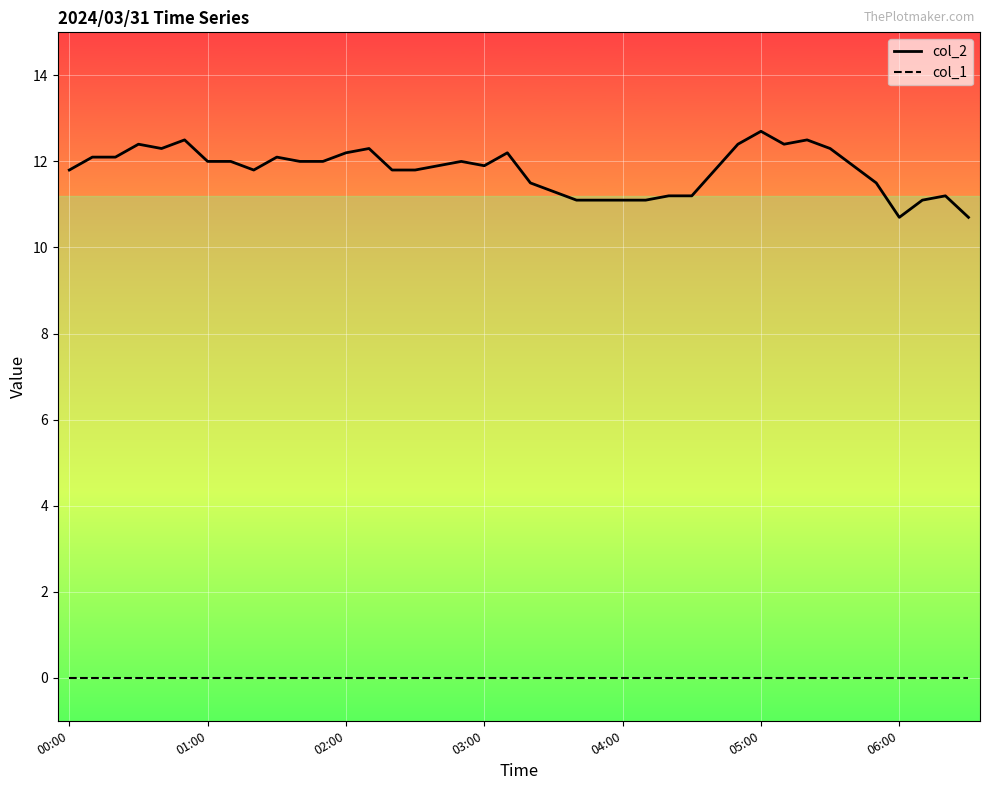

True or false: col_1 and col_2 cross at least once.

False